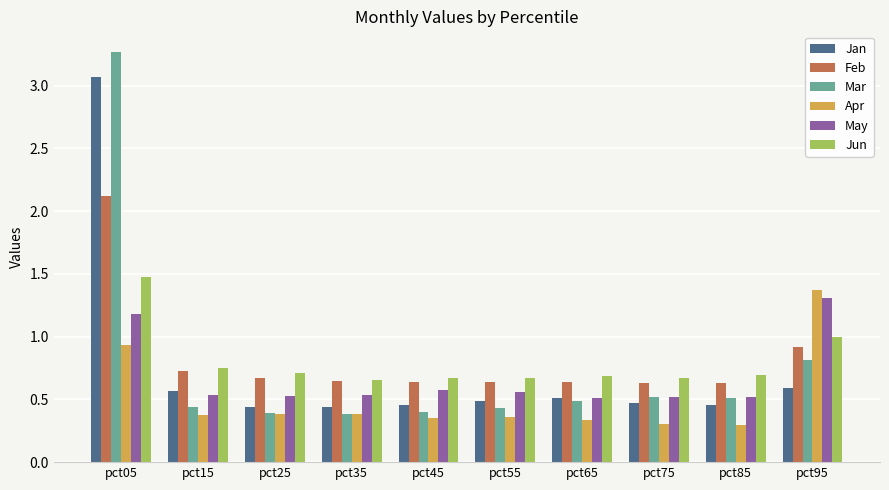

What is the greatest value displayed?

3.3